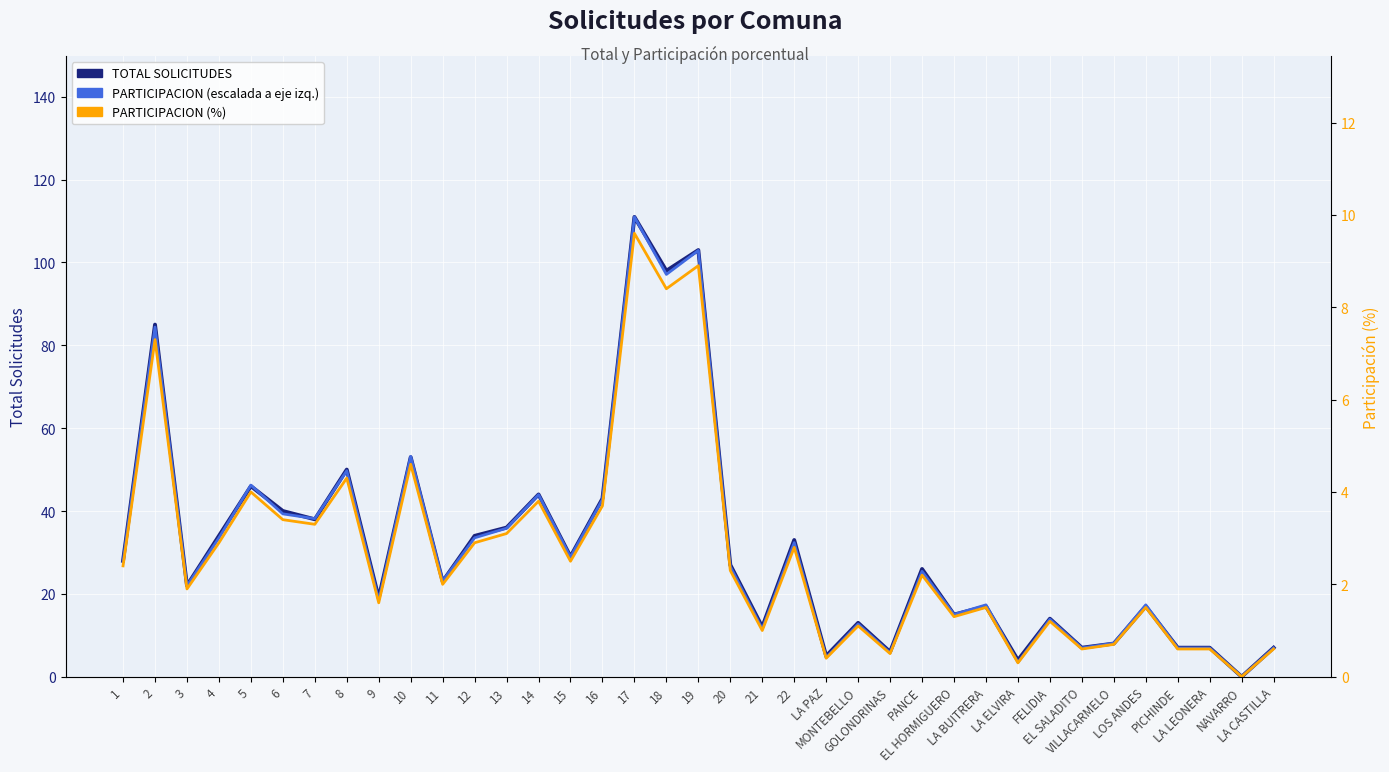

Which has a higher value, GOLONDRINAS or LA CASTILLA?

LA CASTILLA